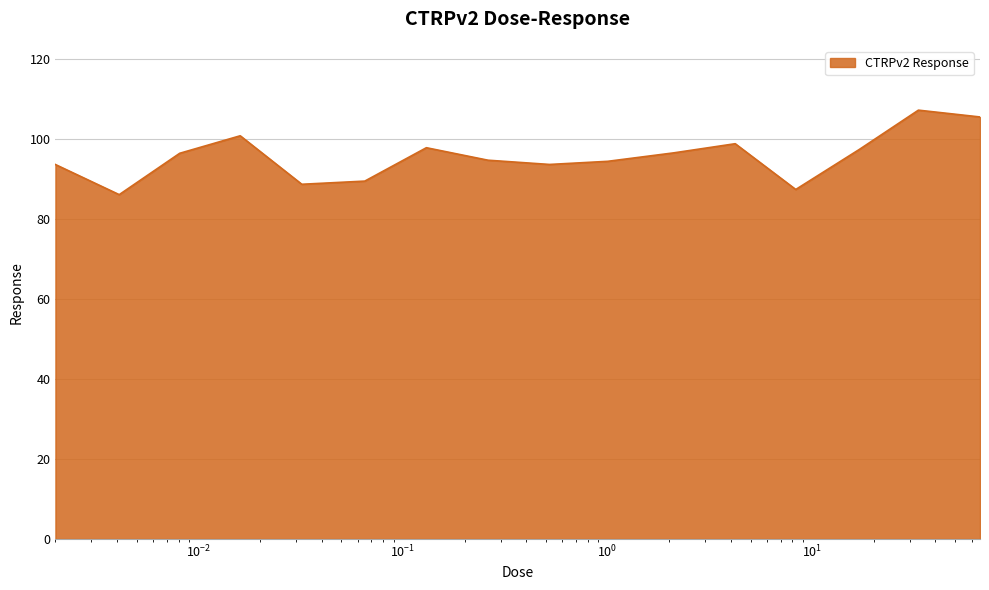

What is the maximum value shown in the chart?

107.1